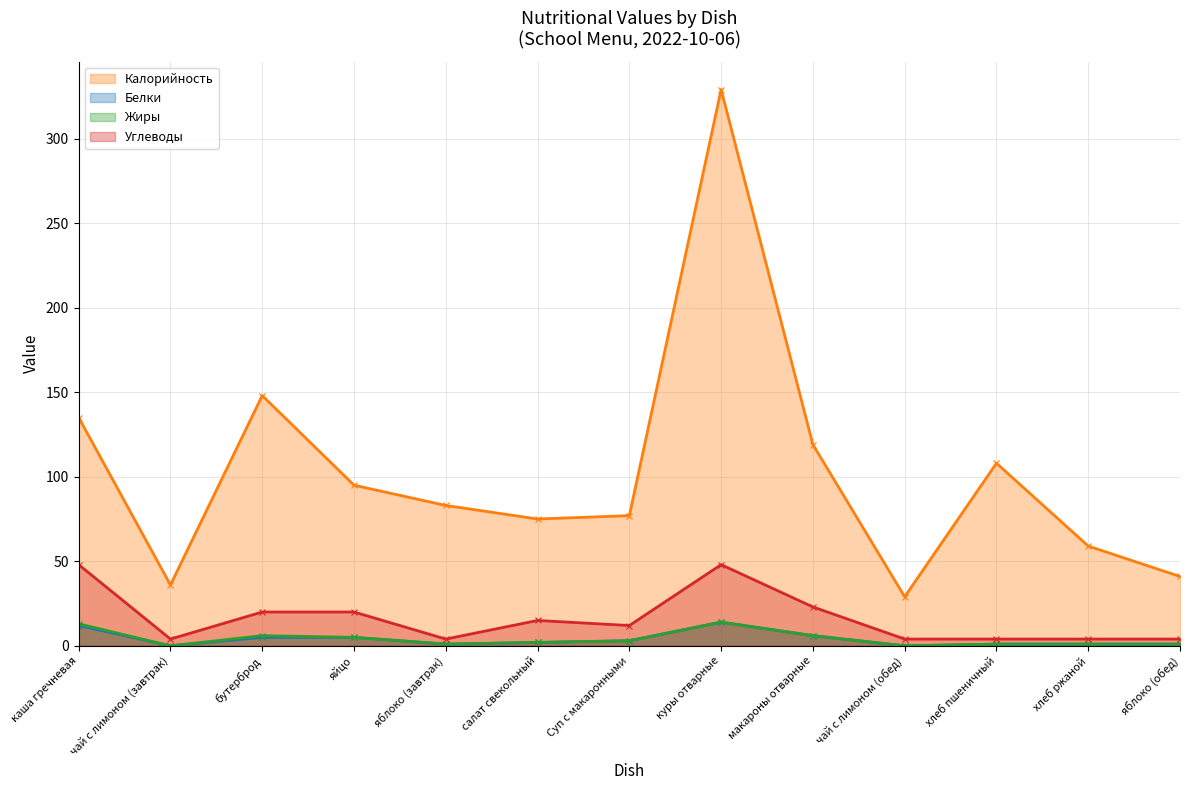

What is the label of the 5th point from the right?

макароны отварные